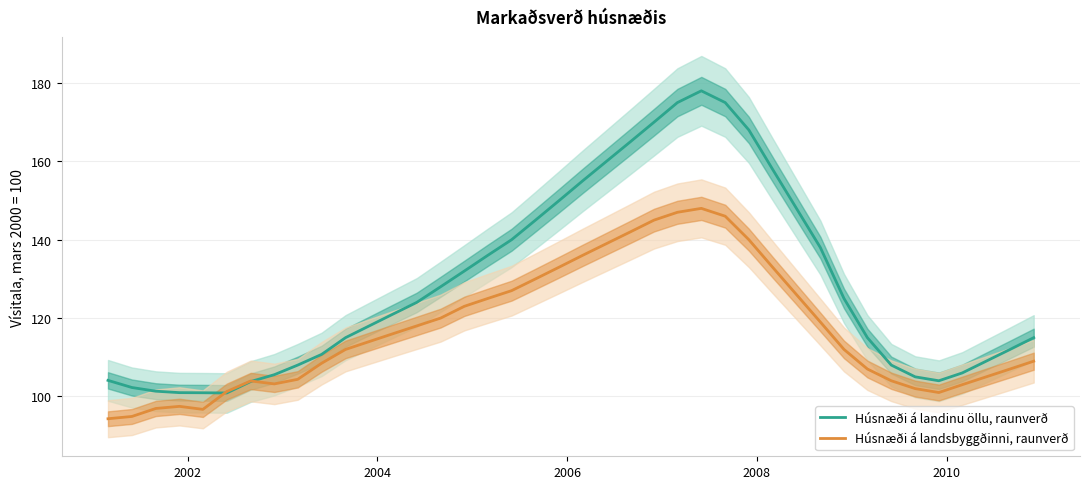

How many data points in Húsnæði á landsbyggðinni, raunverð are less than 114?

20